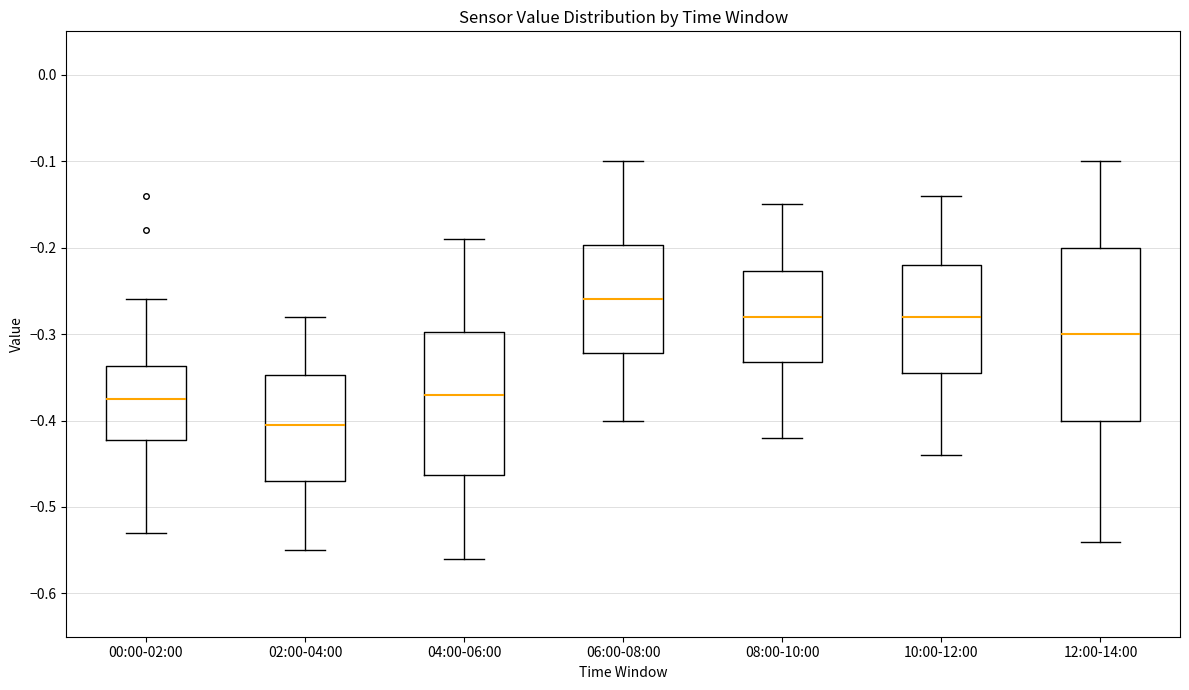

Which box is the tallest, from its lower edge to its upper edge?

12:00-14:00